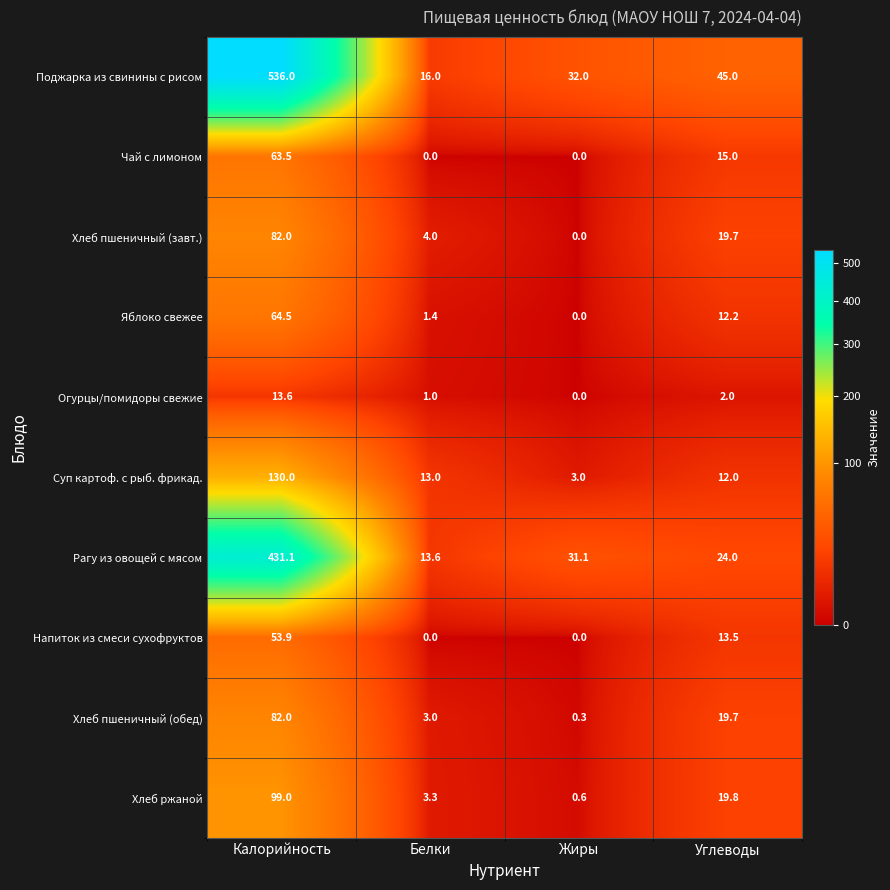

What is the spread (max minus min) of values at Калорийность?

522.4